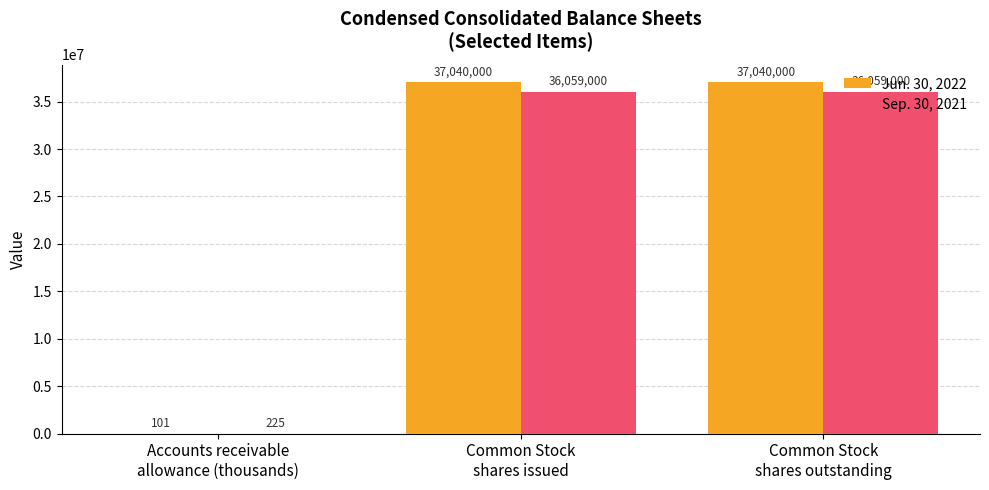

The Sep. 30, 2021 series shows 8875232 at Common Stock
shares issued. True or false?

False